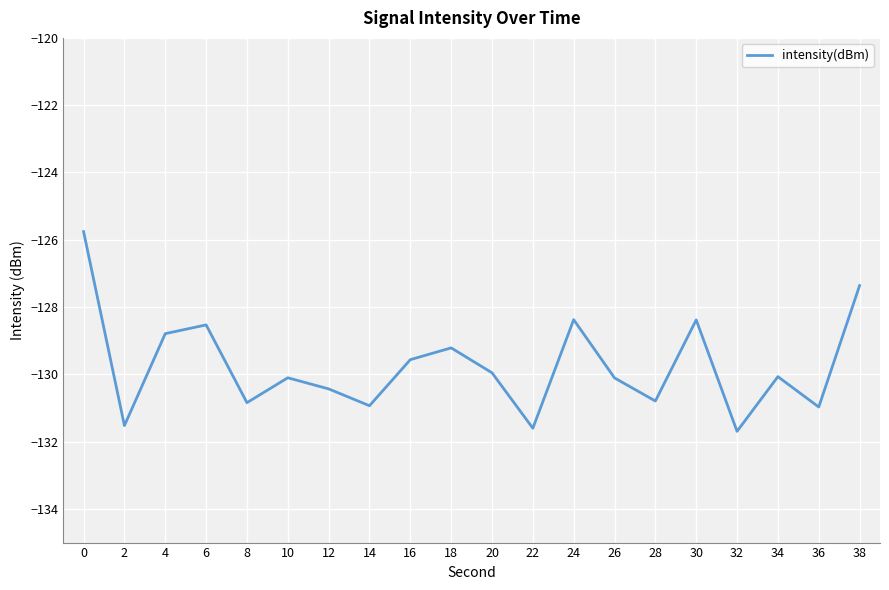

What is the approximate value at 36?

-131.0